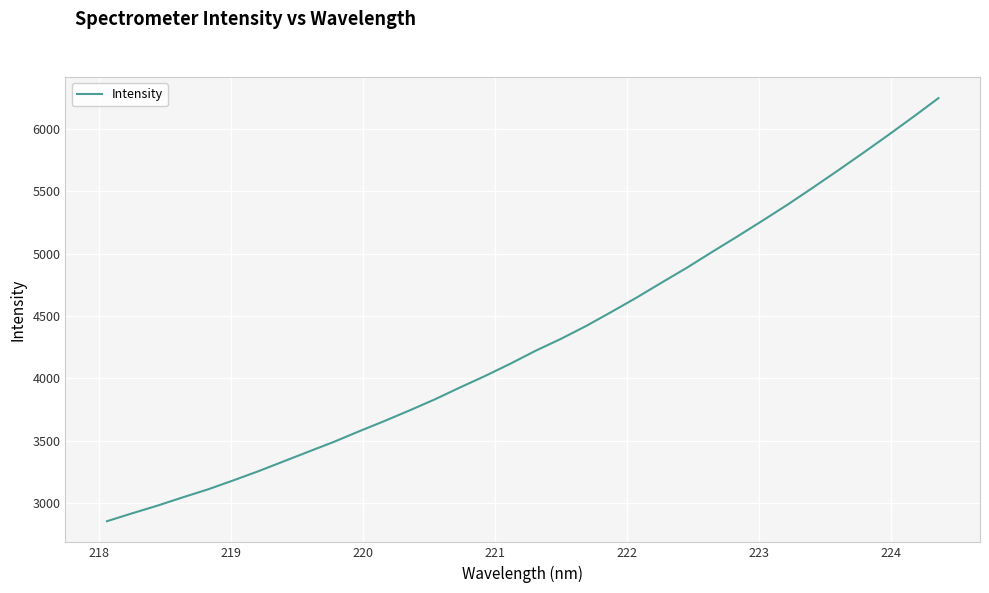

What is the difference between the maximum and minimum values?

3392.3